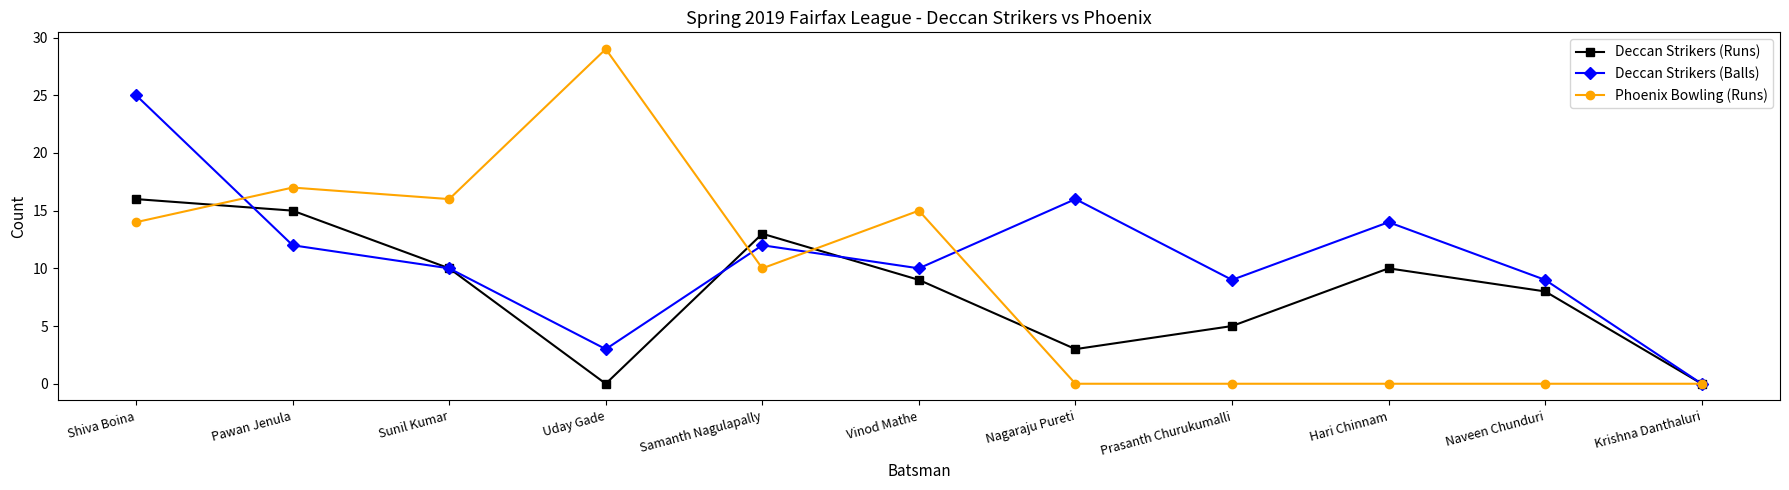

True or false: Phoenix Bowling (Runs) has a value of 22 at Sunil Kumar.

False